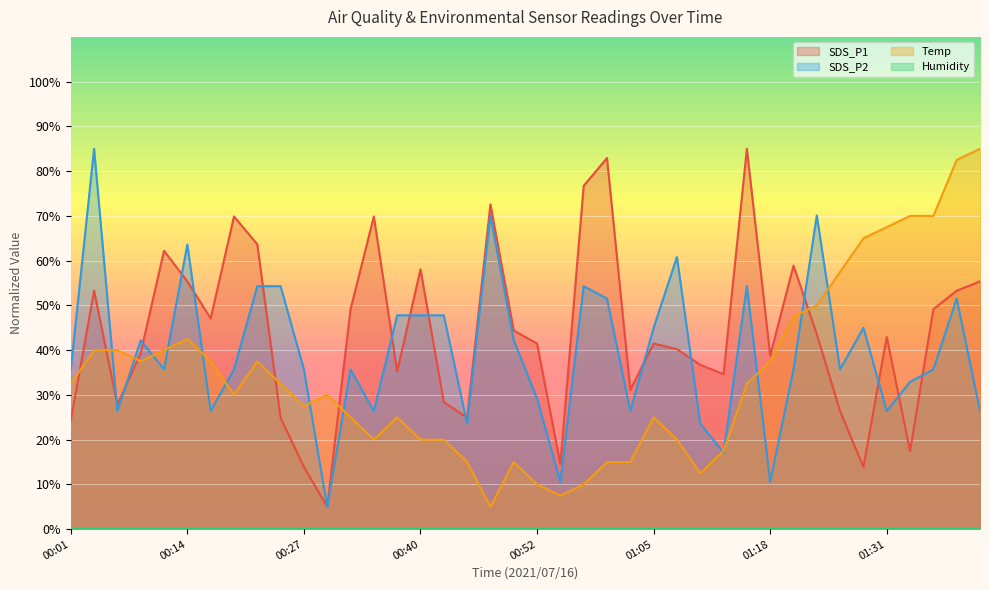

Is it true that SDS_P2 equals 29.2 at 00:52?

True